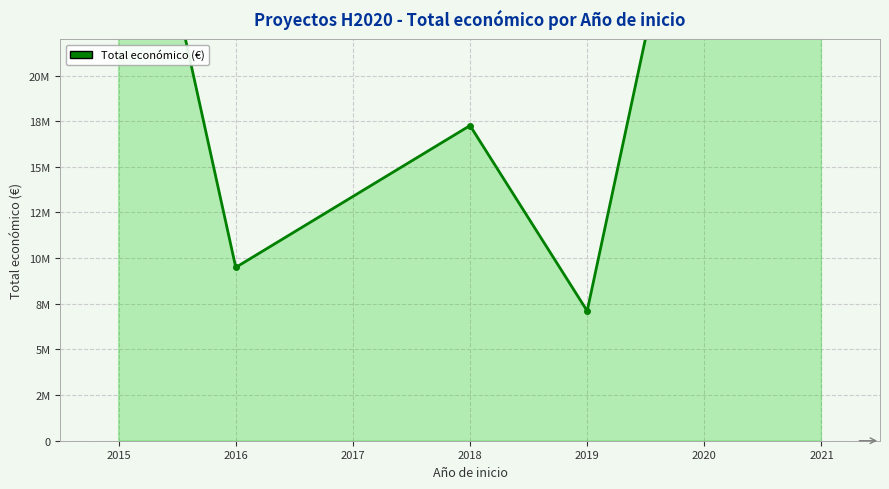

True or false: the data shows 64768848 at 2015.

False